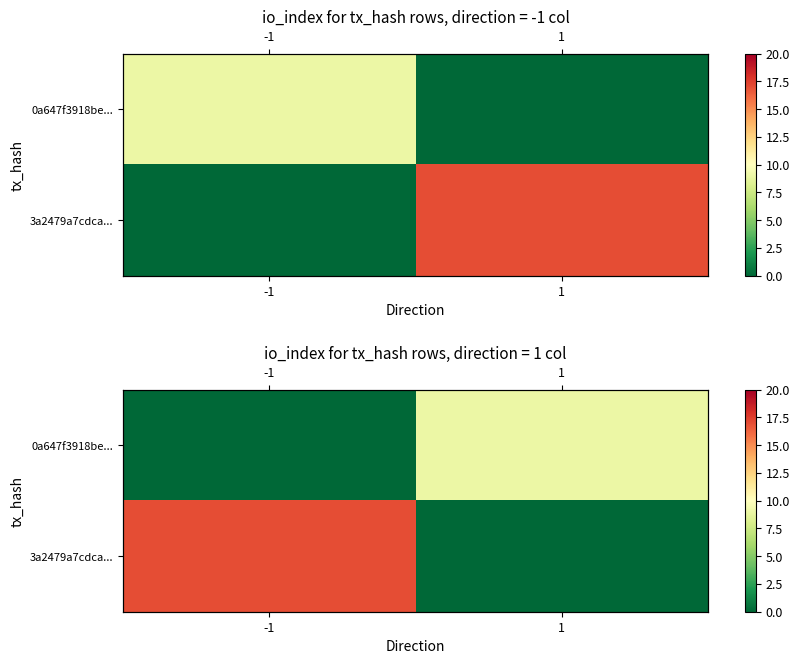

List the labels in order of 0a647f3918be... value, smallest first.

-1, 1